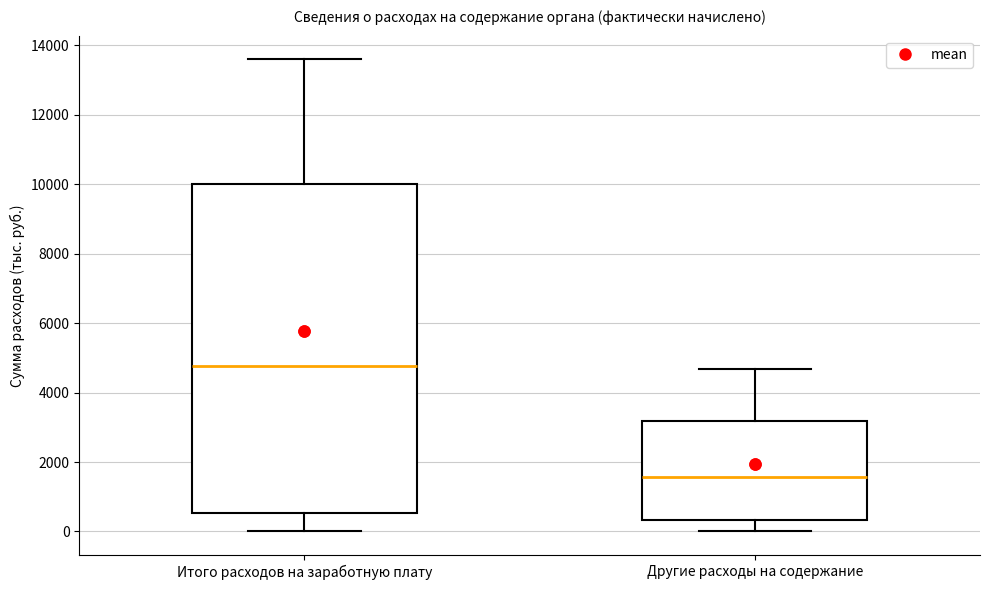

Which box's median line is the highest?

Итого расходов на заработную плату